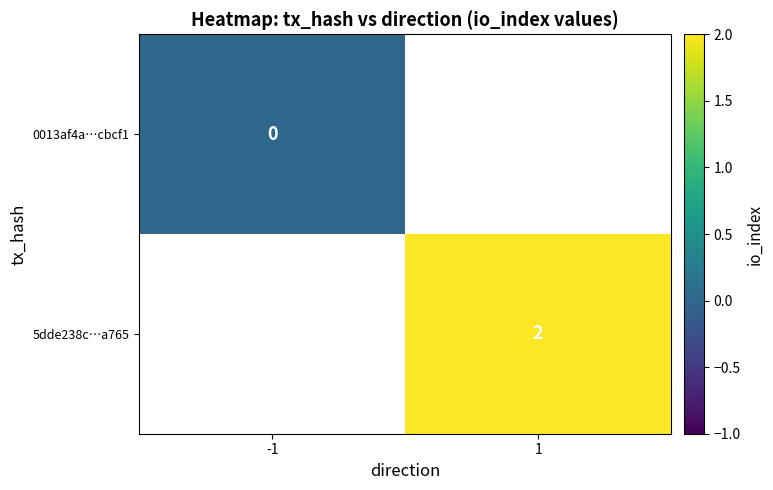

The 5dde238c…a765 series shows 2 at 1. True or false?

True